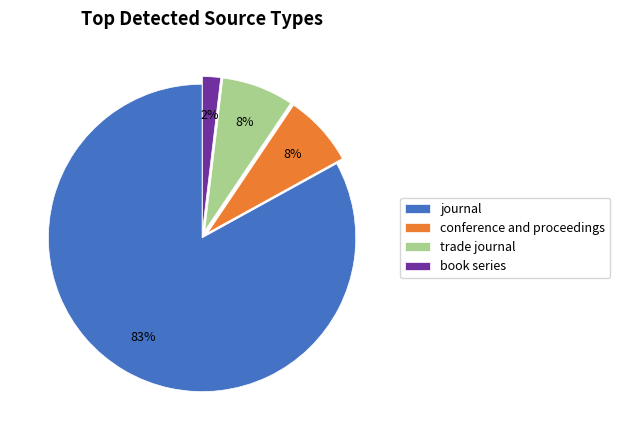

Which category has the biggest portion of the pie?

journal